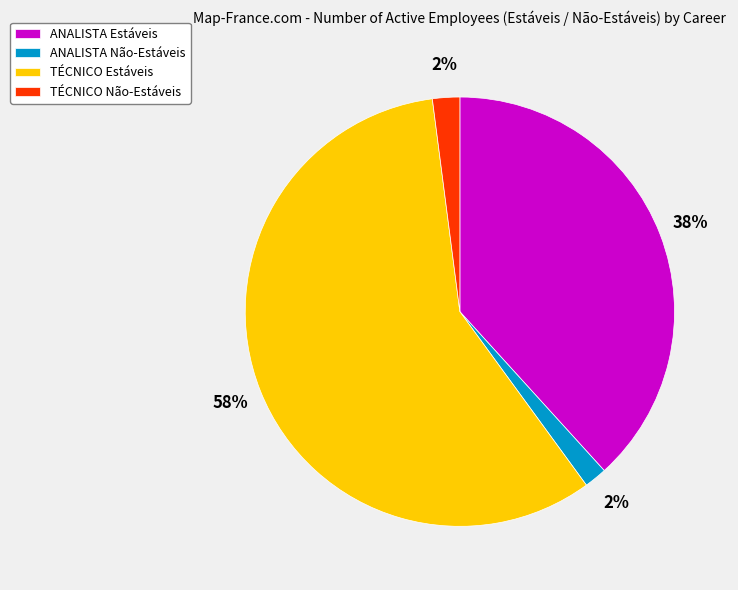

Which category has the biggest portion of the pie?

TÉCNICO Estáveis